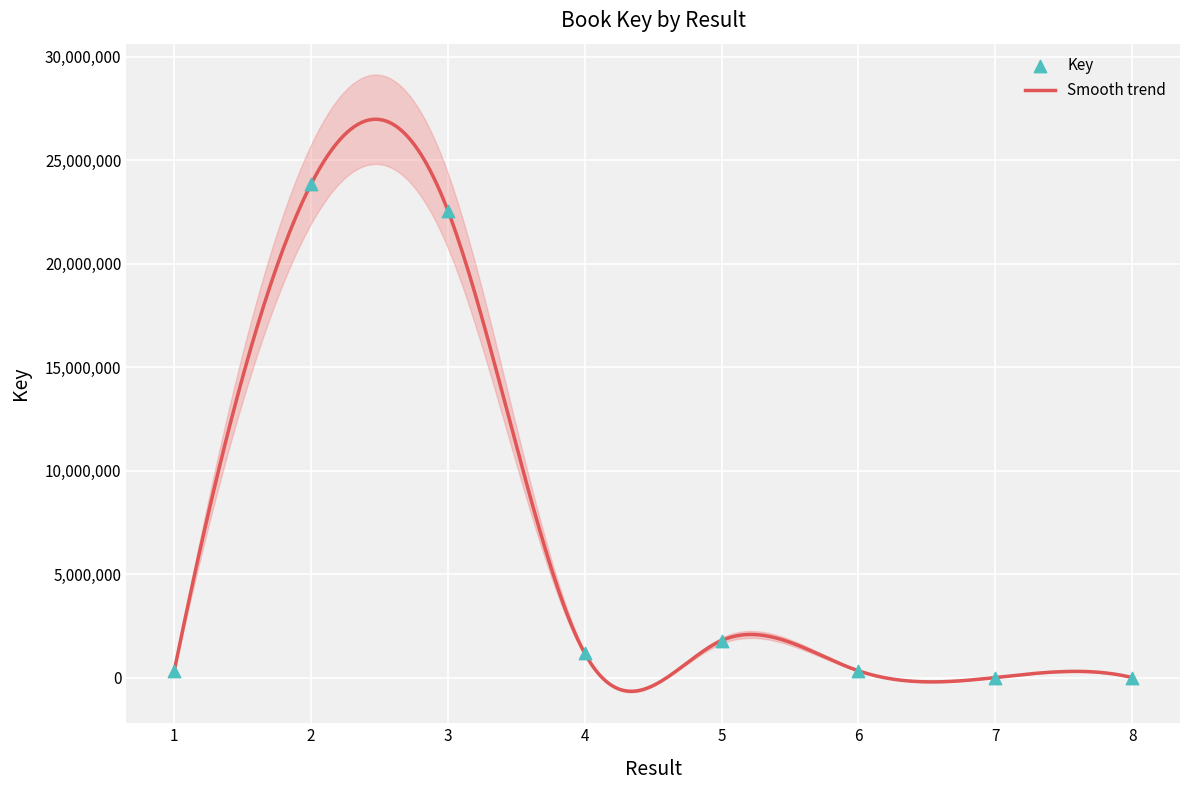

What is the change in value from 2 to 4?

-22653029